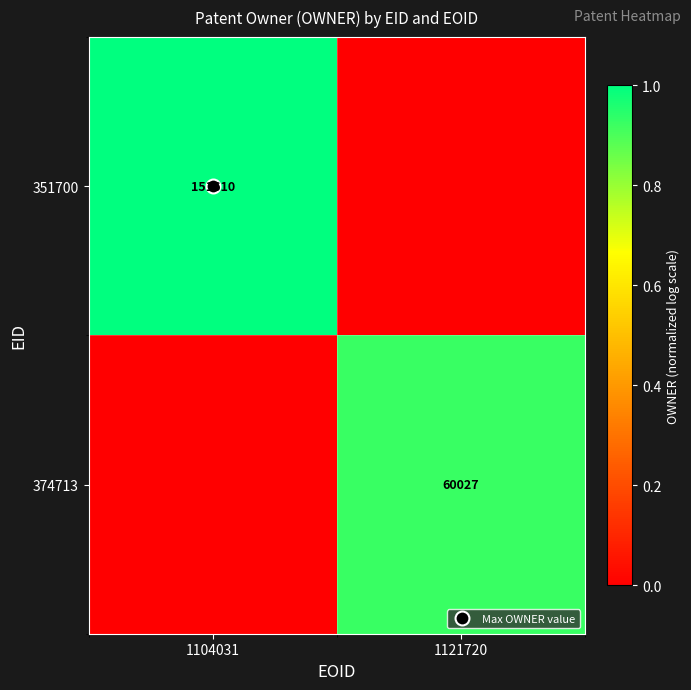

Rank the categories by 351700 value from lowest to highest.

1121720, 1104031